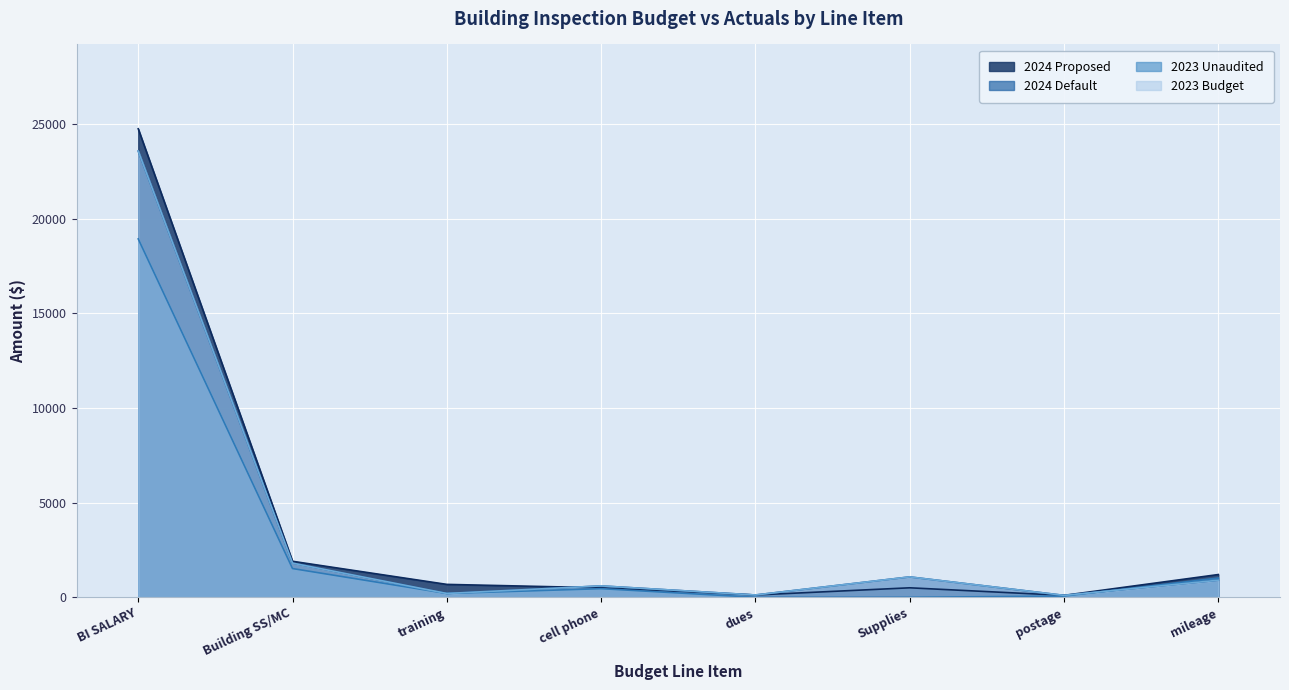

Where is the first local maximum for 2024 Proposed?

Supplies